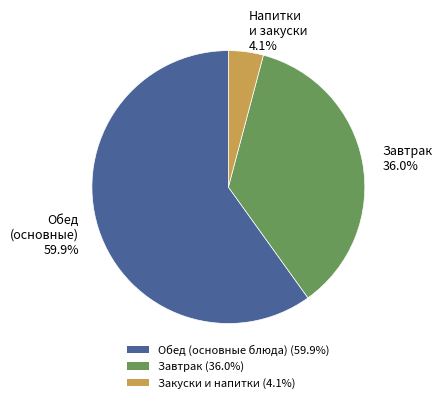

Is there any slice that represents more than half of the pie?

Yes